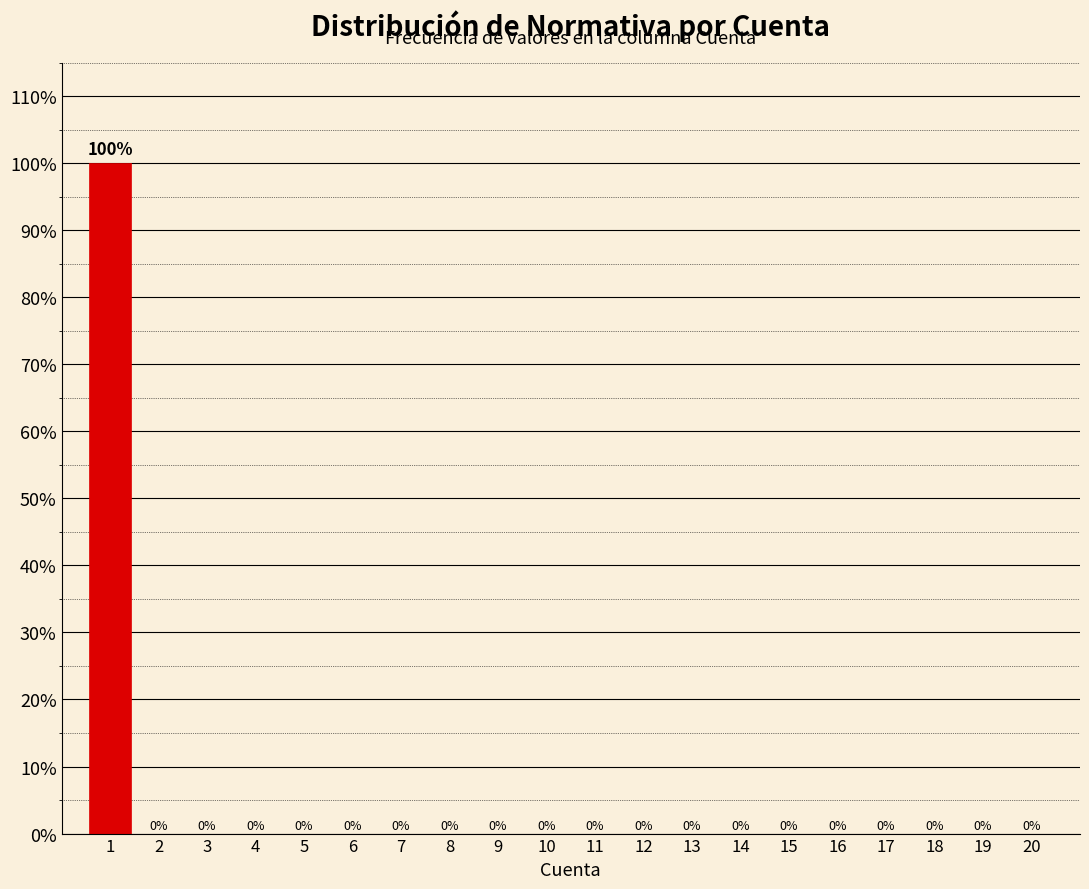

Reading right to left, transcribe all the data shown in this chart.

20=0	19=0	18=0	17=0	16=0	15=0	14=0	13=0	12=0	11=0	10=0	9=0	8=0	7=0	6=0	5=0	4=0	3=0	2=0	1=100